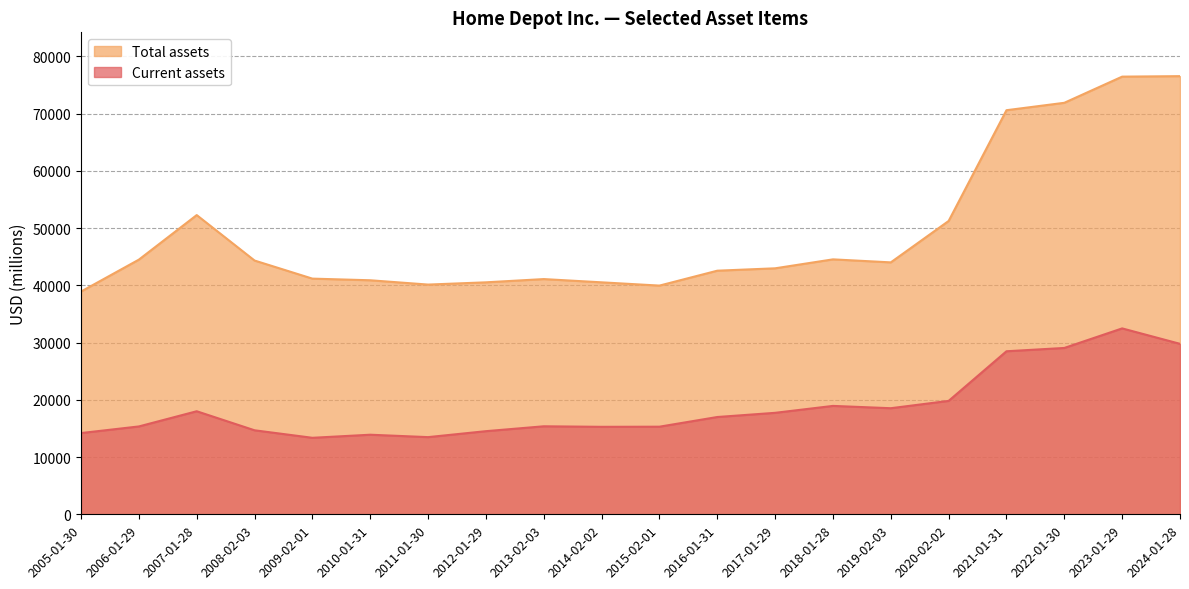

True or false: Total assets and Current assets intersect in this chart.

False